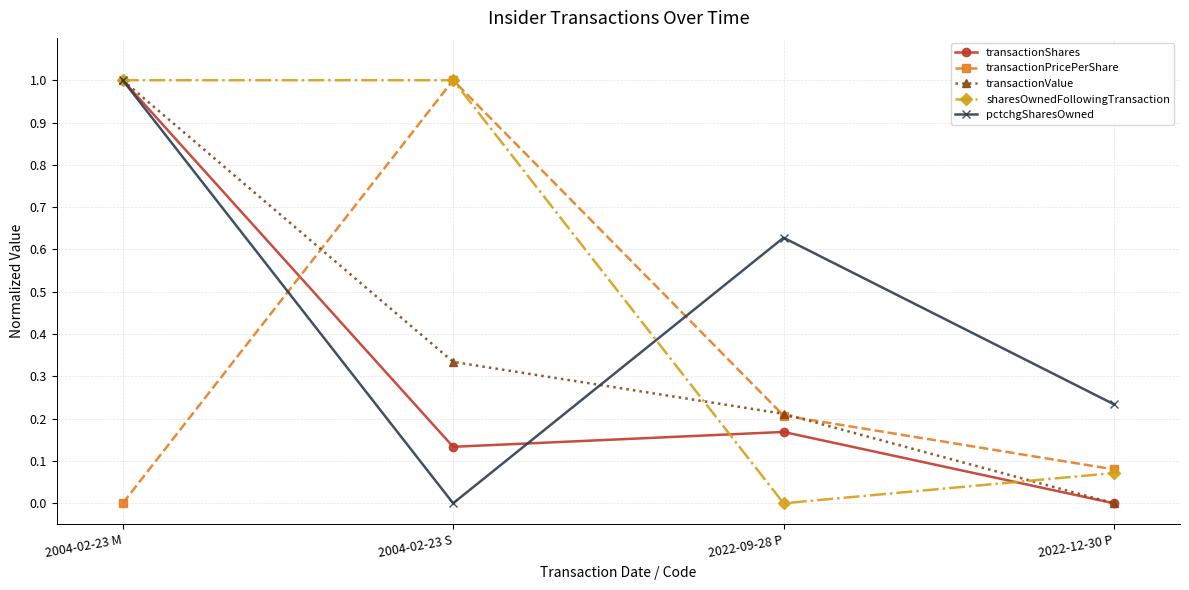

What is the label of the 1st point from the right?

2022-12-30 P